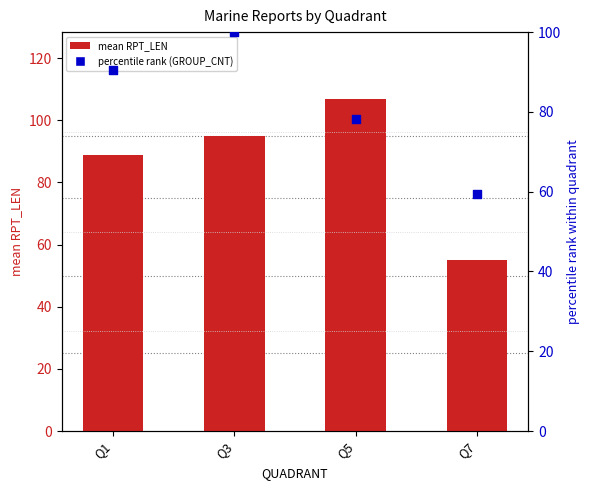

Which series has the widest spread of Y values?

mean RPT_LEN